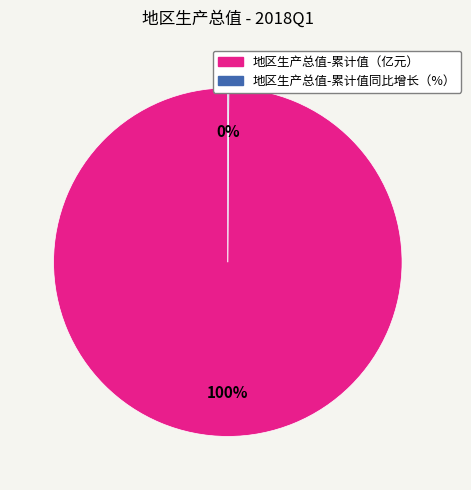

True or false: 地区生产总值-累计值（亿元） accounts for 95% of the total.

False